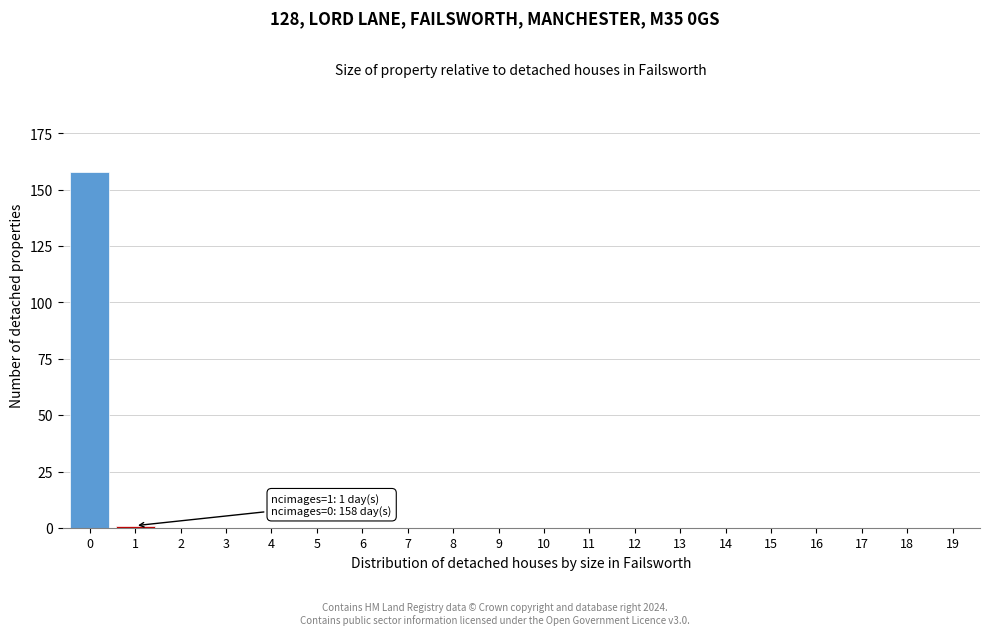

Reading left to right, what are all the values shown in this chart?

0=158	1=1	2=0	3=0	4=0	5=0	6=0	7=0	8=0	9=0	10=0	11=0	12=0	13=0	14=0	15=0	16=0	17=0	18=0	19=0